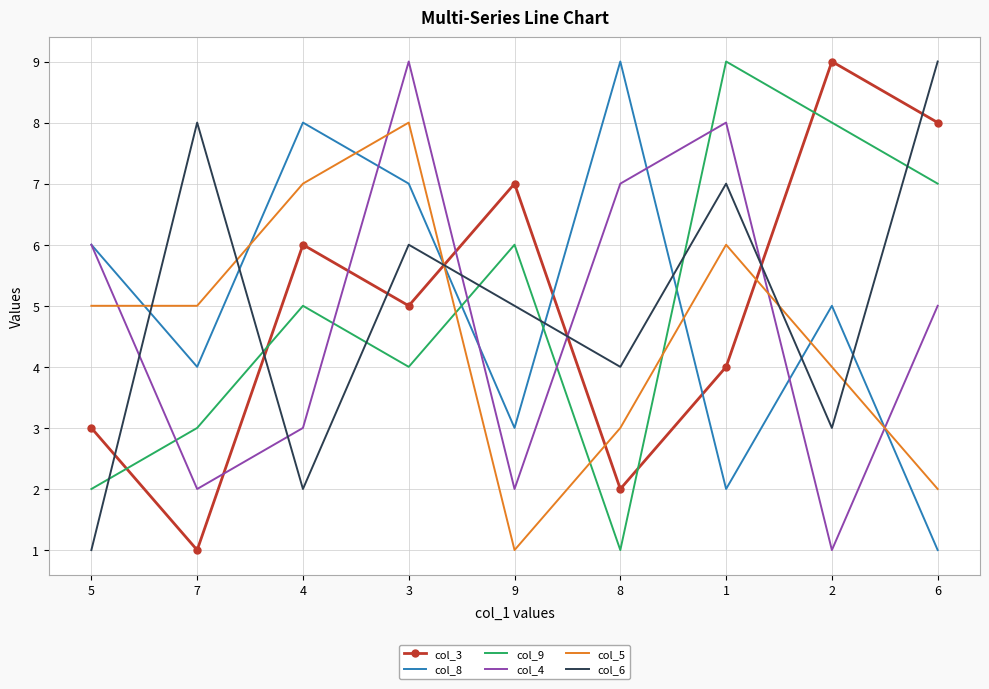

What is the smallest value displayed?

1